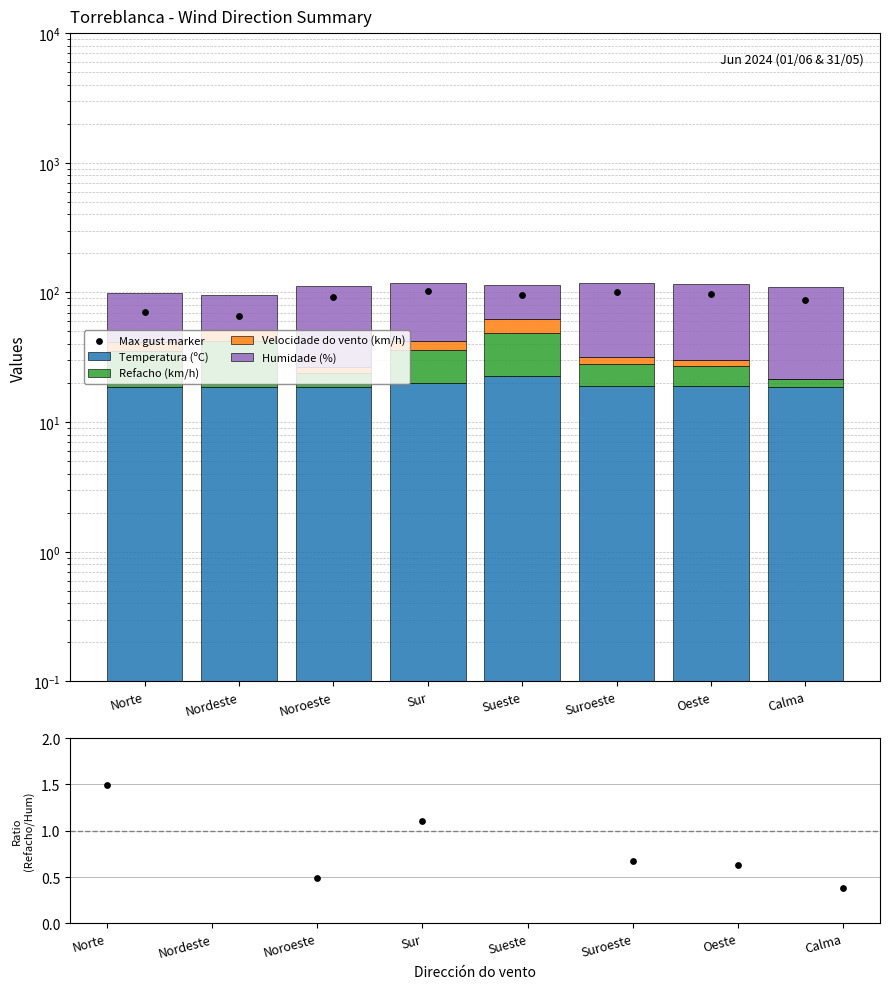

At which category is the sum across all series the highest?

Sur